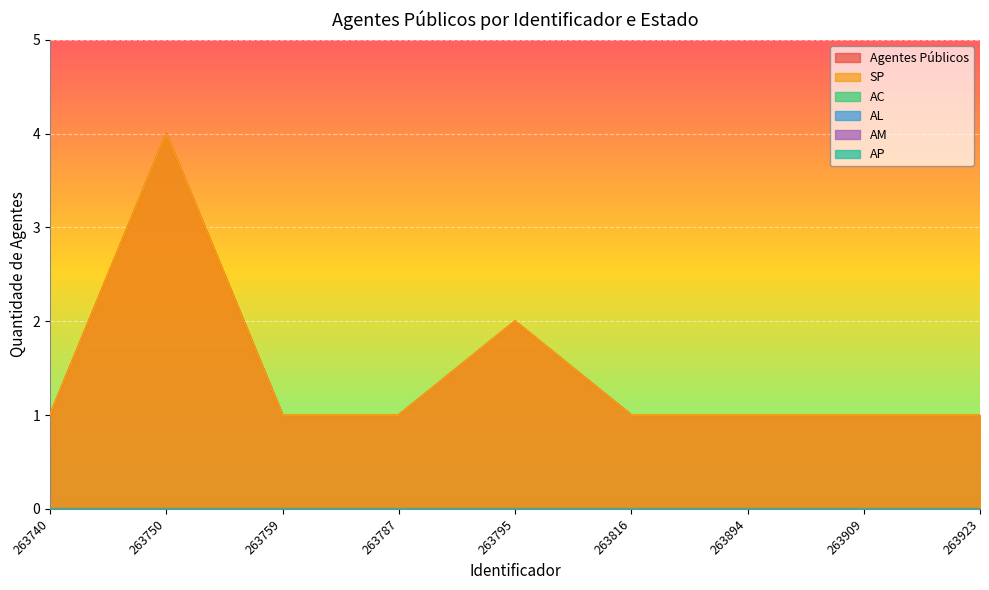

True or false: AL and AP intersect in this chart.

False